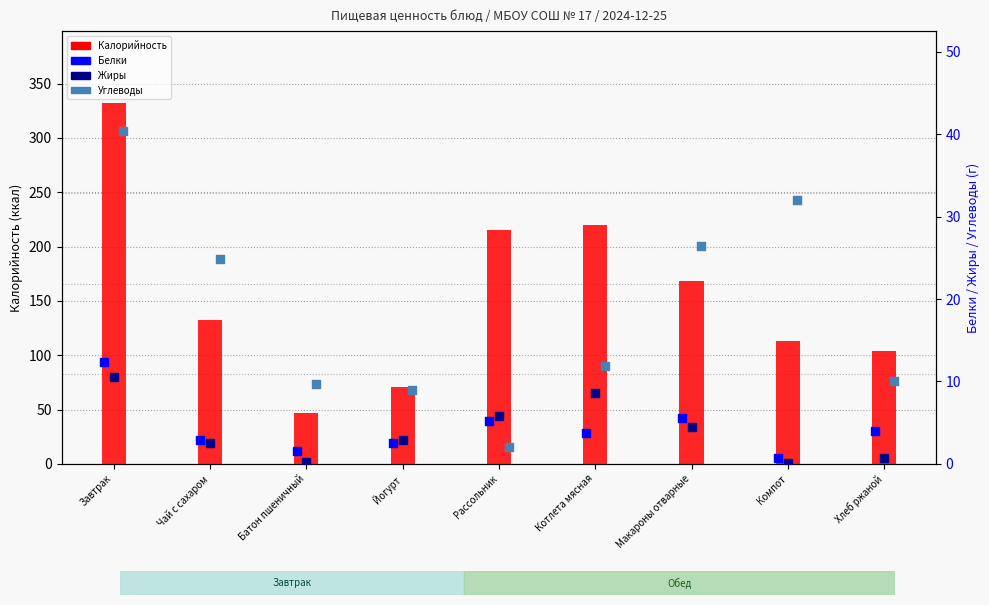

Which series has the largest total across all categories?

Калорийность